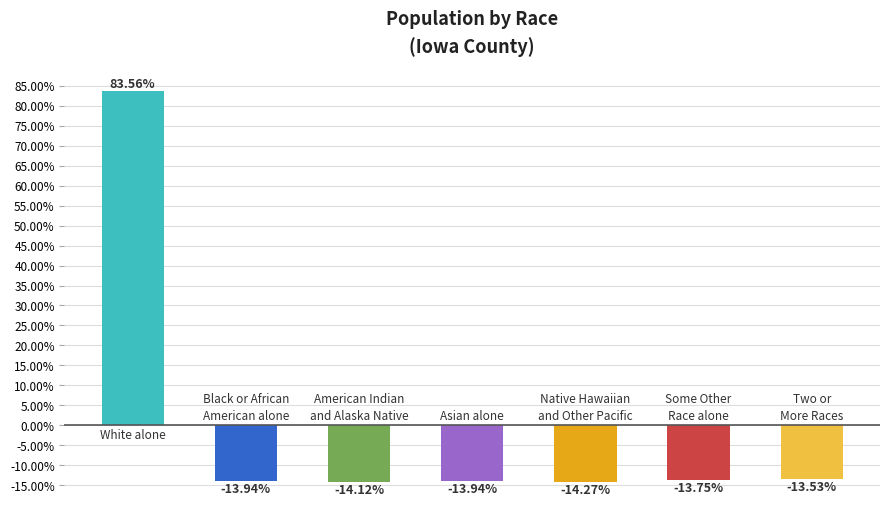

What is the difference between the second highest and minimum values?

0.7